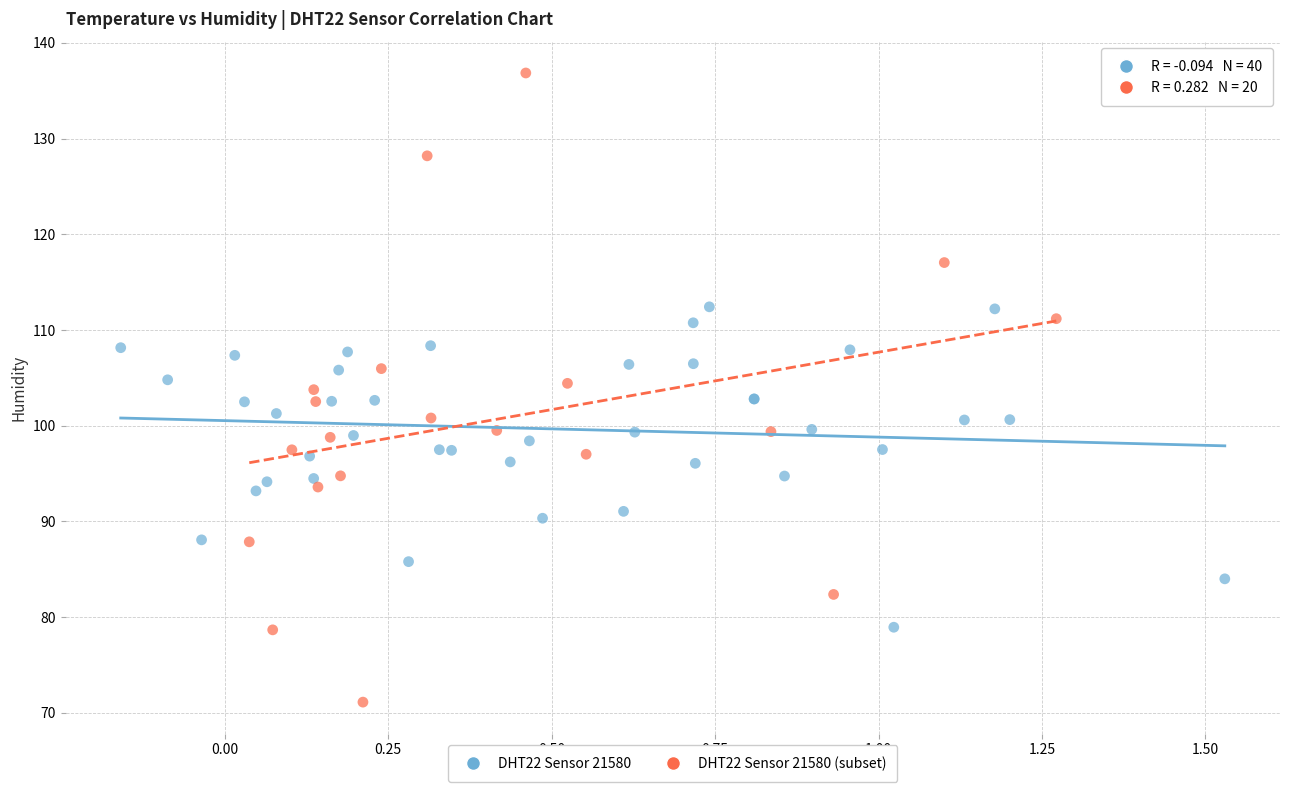

Which series has the largest Y range (max minus min)?

DHT22 Sensor 21580 (subset)